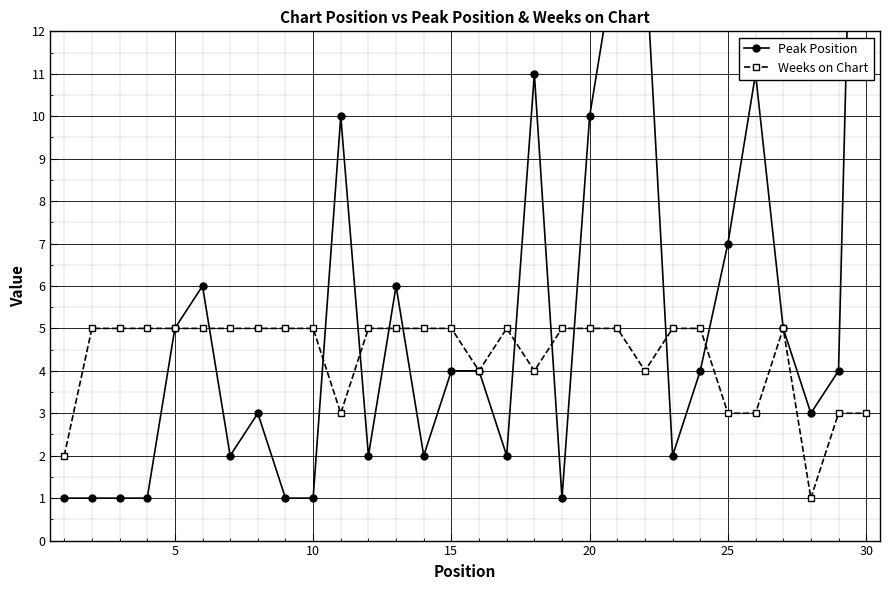

In Peak Position, how many points are higher than both neighbors (excluding endpoints)?

6